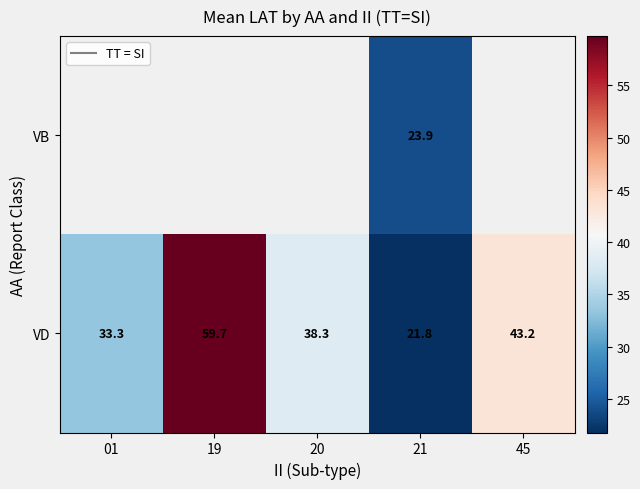

What is the total value across all series at 21?

45.7